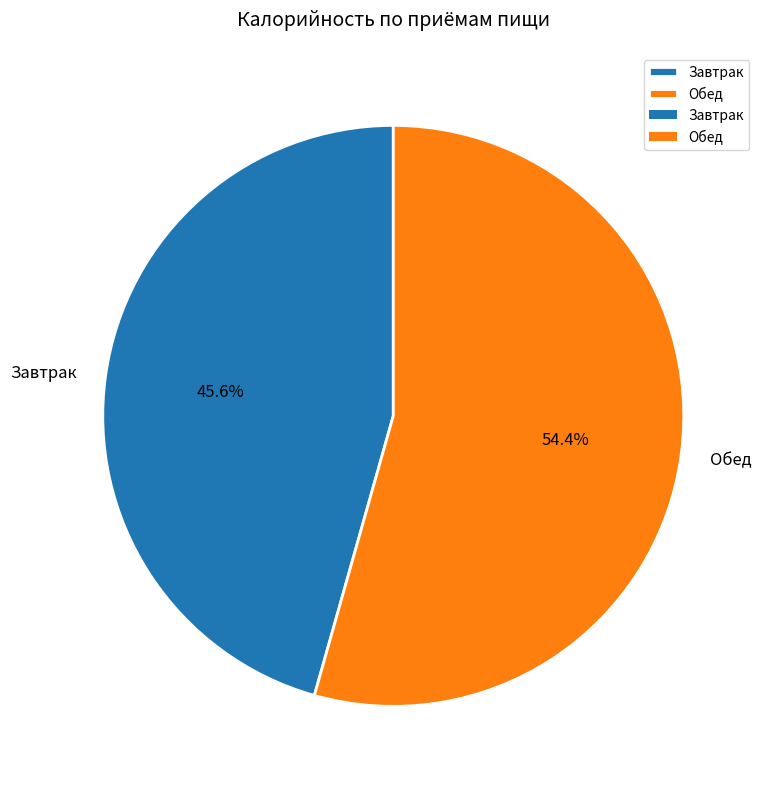

Approximately how many times larger is the value at Завтрак compared to Обед?

0.8